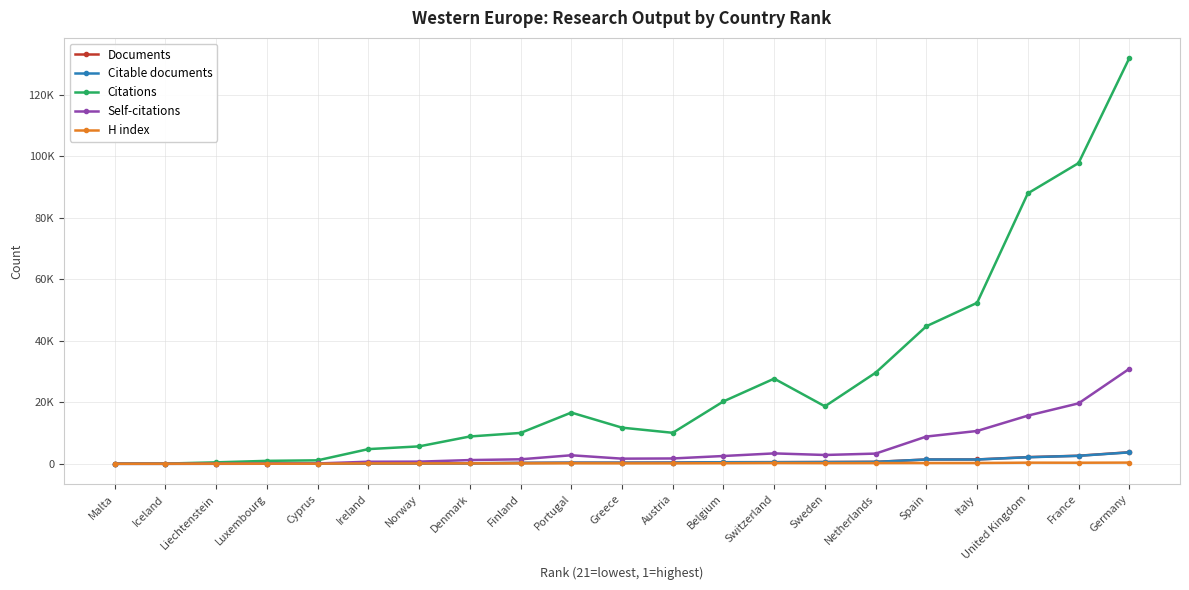

Is this an area chart (filled region under the line)?

No